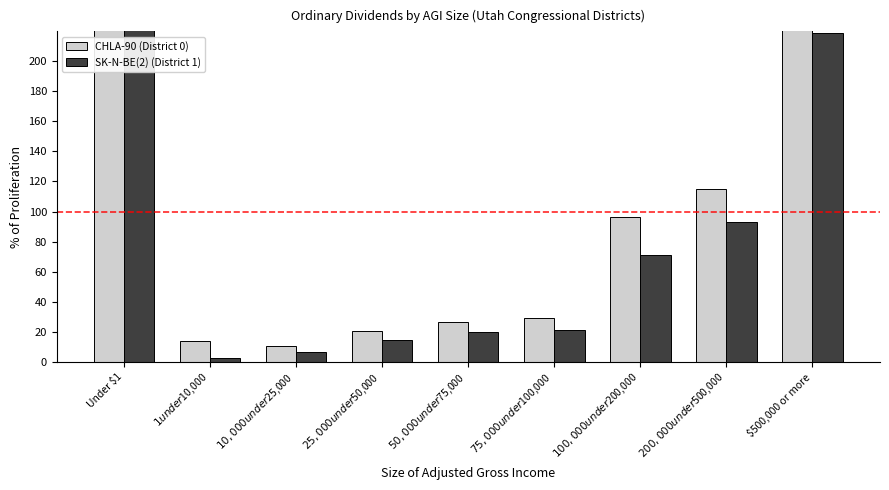

Which series has the largest total across all categories?

SK-N-BE(2) (District 1)